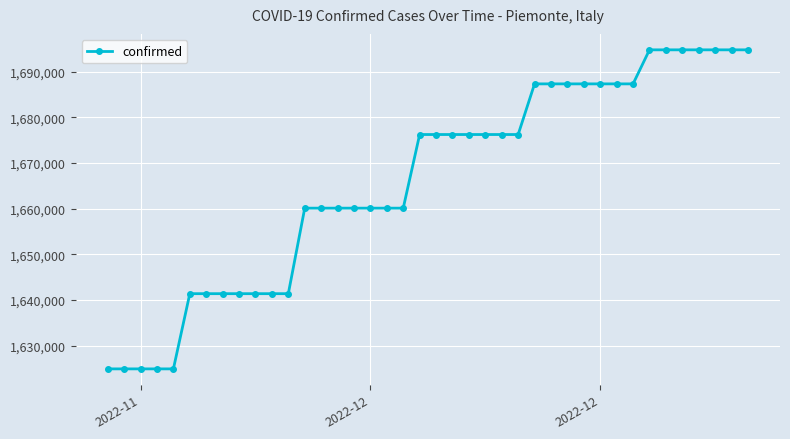

What is the value of the 34th point from the left?

1694793